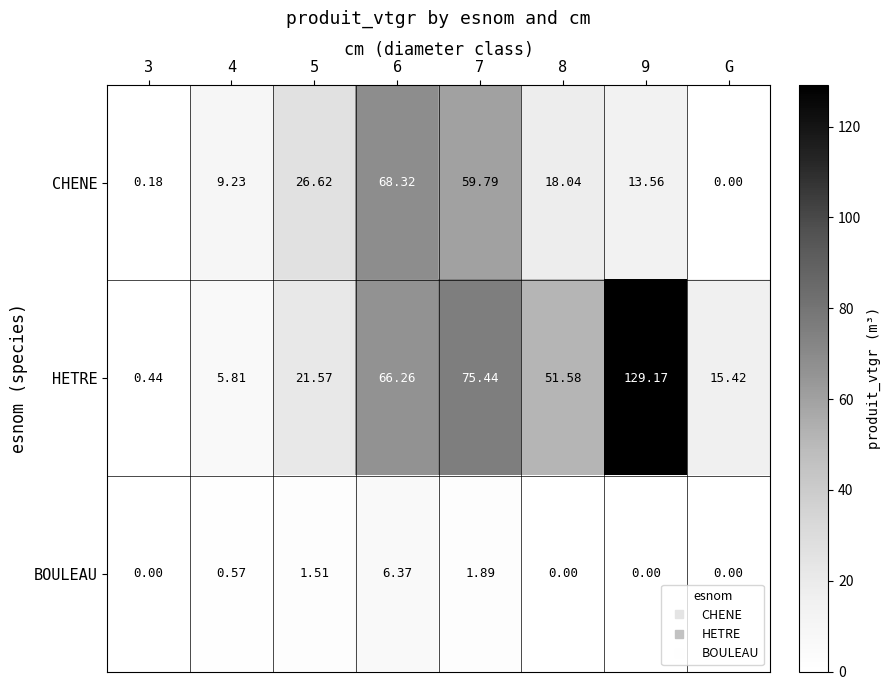

How many distinct data groups are displayed?

3